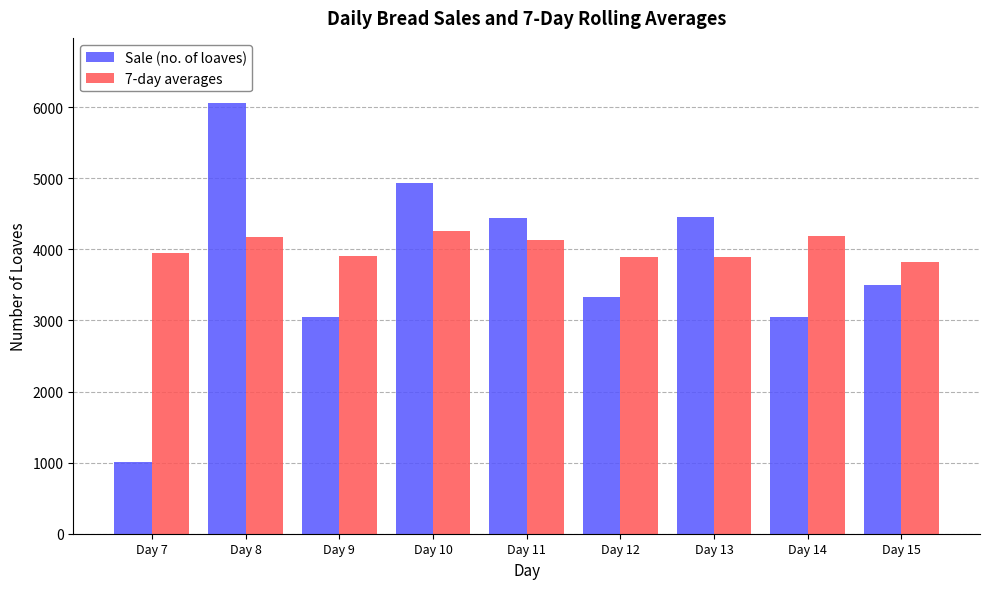

Which series has the widest spread of values?

Sale (no. of loaves)